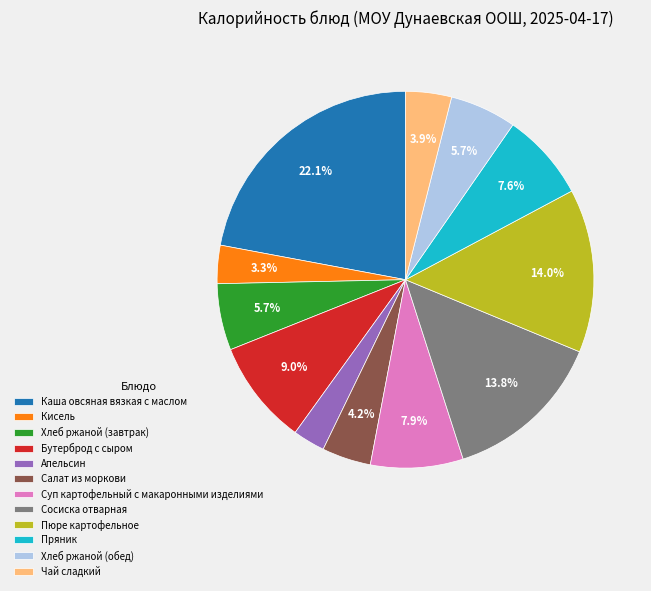

Is it true that Хлеб ржаной (обед) is 1% of the pie?

False